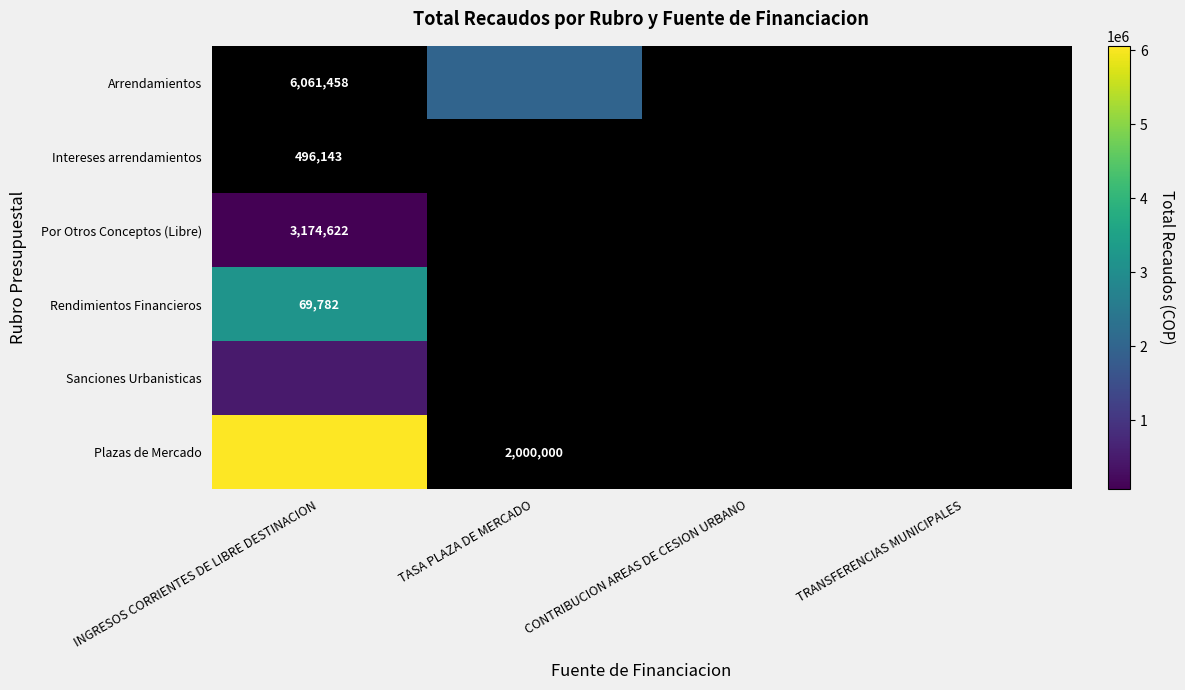

Between INGRESOS CORRIENTES DE LIBRE DESTINACION and CONTRIBUCION AREAS DE CESION URBANO, which is larger?

INGRESOS CORRIENTES DE LIBRE DESTINACION